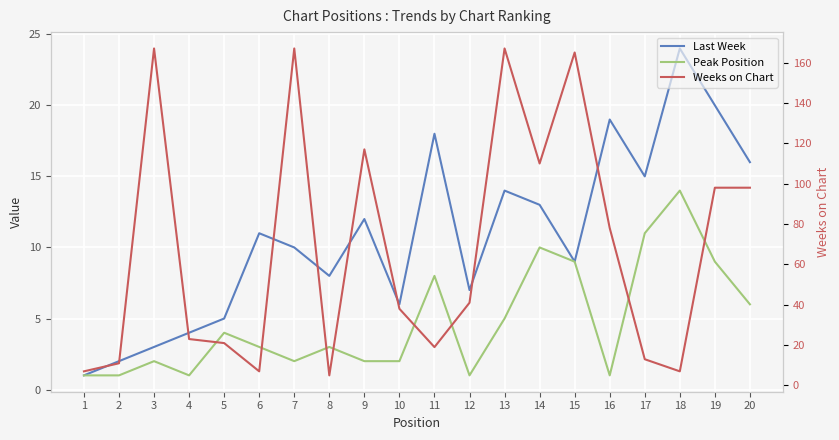

What is the value of the Last Week point at the 6th from the left?

11